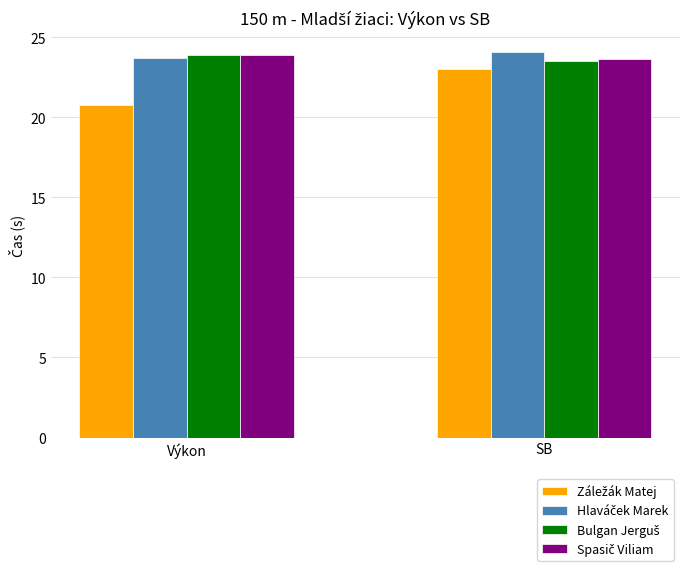

Which label corresponds to the smallest value in the chart?

Výkon